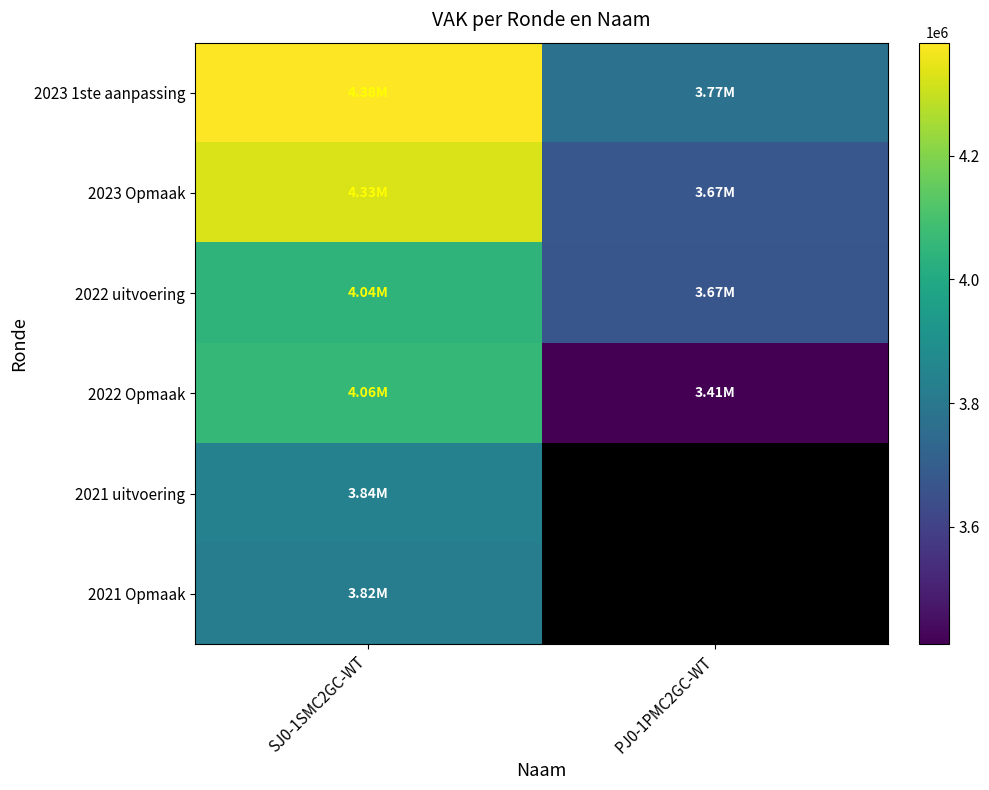

At SJ0-1SMC2GC-WT, list the series in order from smallest to largest.

2021 Opmaak, 2021 uitvoering, 2022 uitvoering, 2022 Opmaak, 2023 Opmaak, 2023 1ste aanpassing